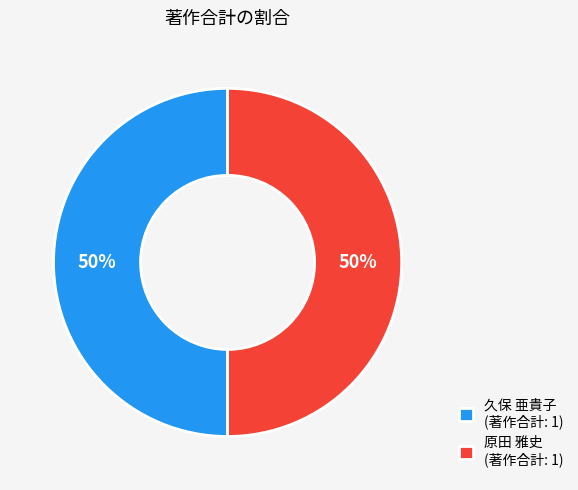

True or false: 原田 雅史 (著作合計: 1) accounts for 50% of the total.

True